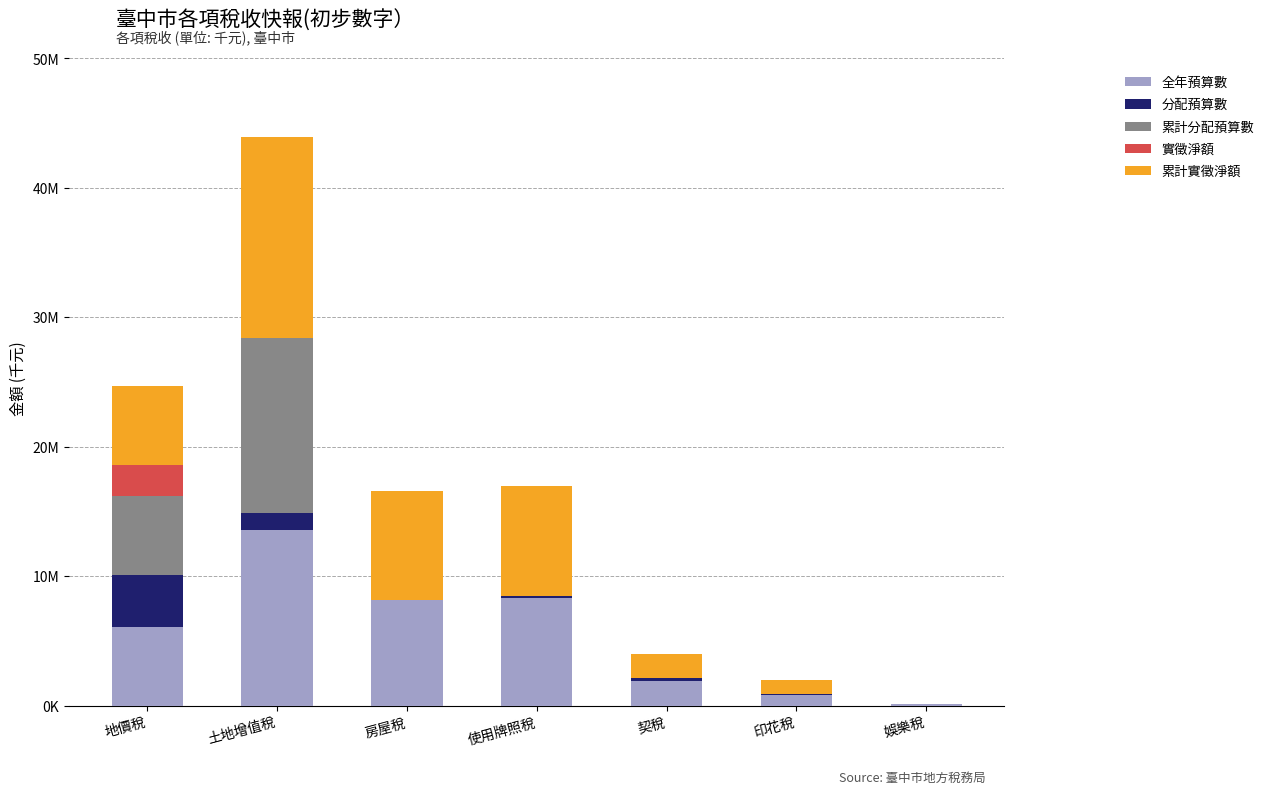

At how many categories does at least one series exceed 11712046?

1